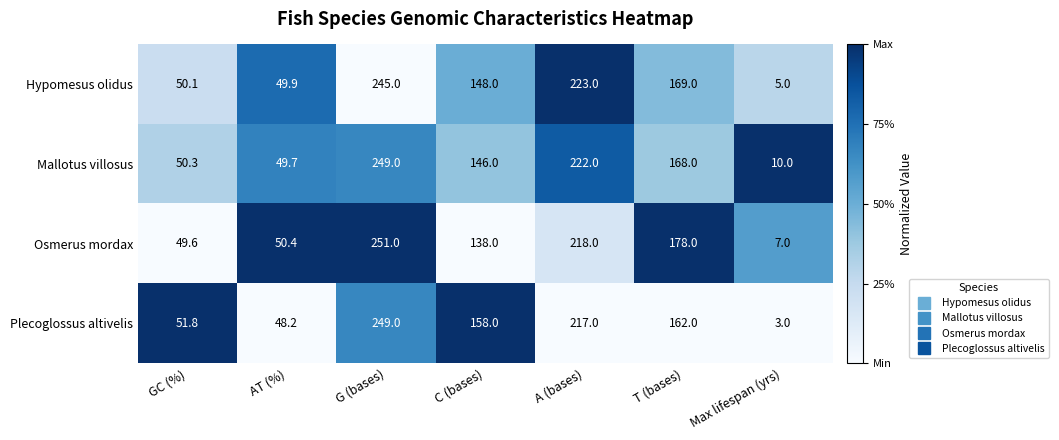

At T (bases), list the series in order from largest to smallest.

Osmerus mordax, Hypomesus olidus, Mallotus villosus, Plecoglossus altivelis